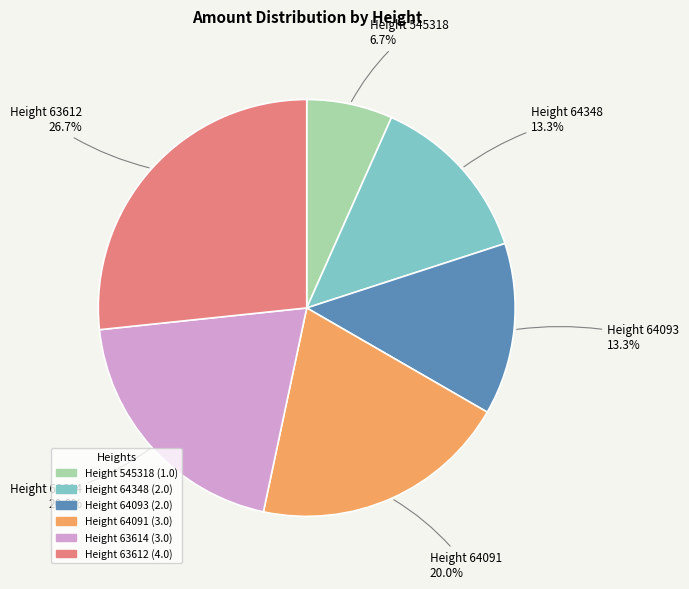

What is the ratio of the value at Height 64093 to the value at Height 545318?

2.0